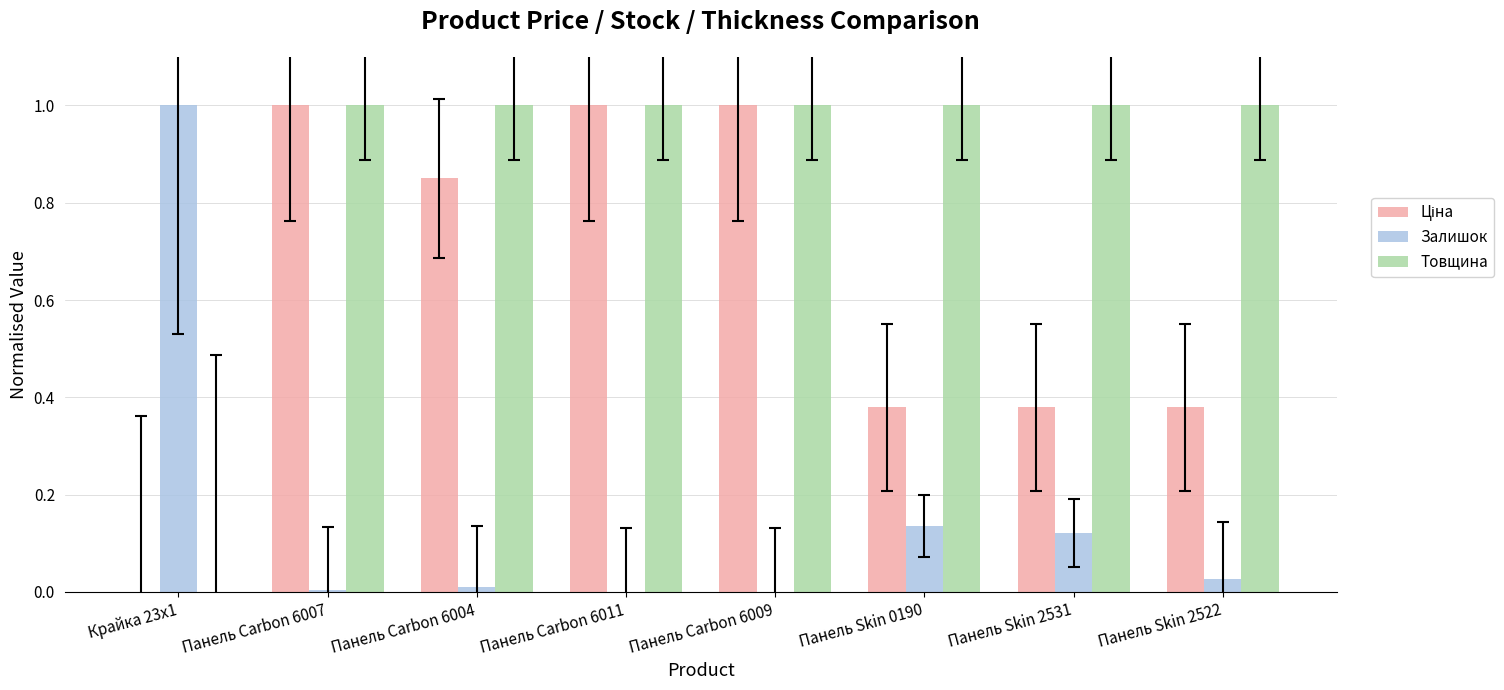

What is the highest value of the Товщина series?

1.0